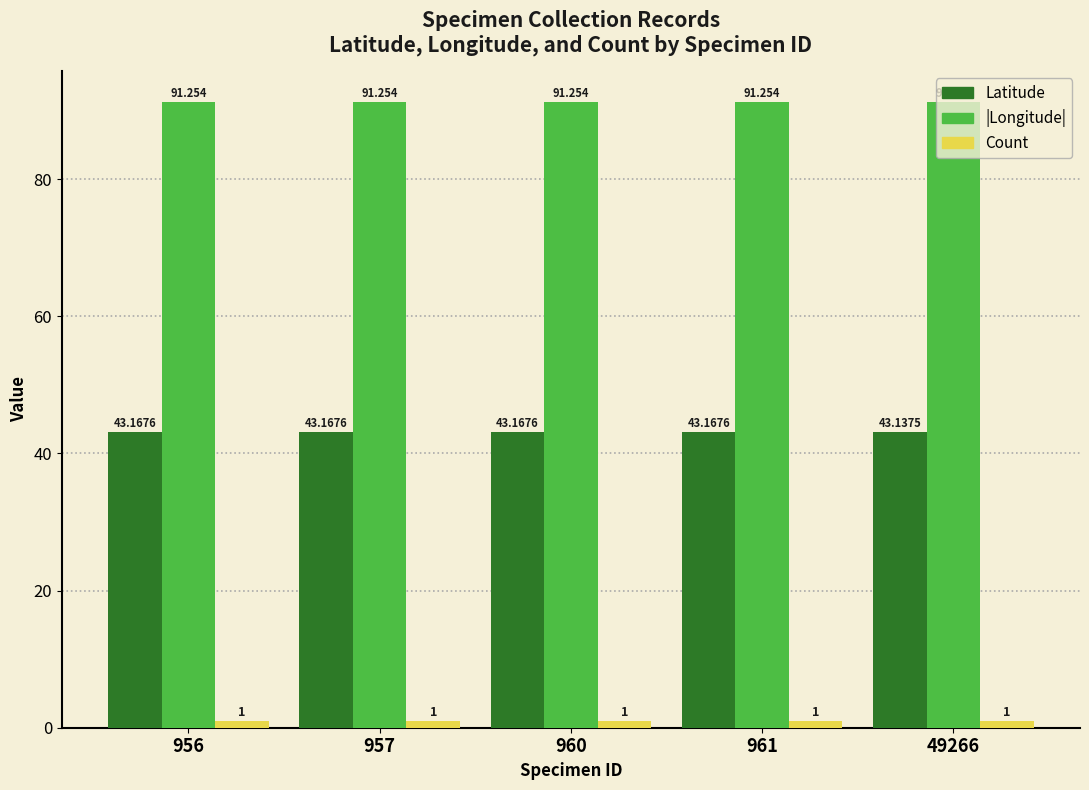

True or false: Count has a value of 1.0 at 49266.

True